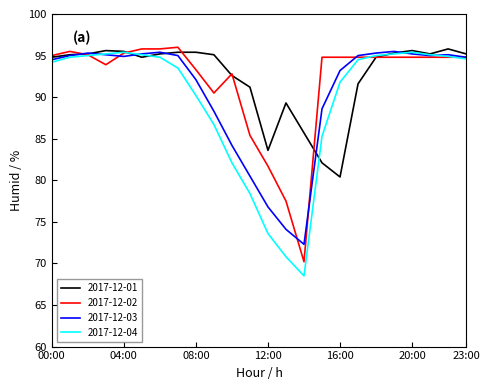

Which series has the largest range (max minus min)?

2017-12-04